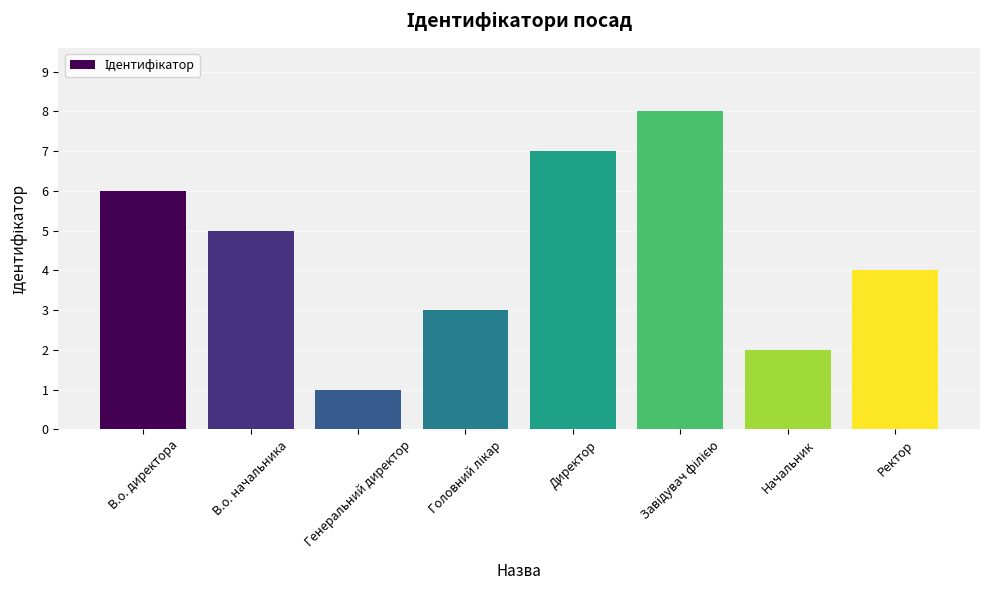

Reading right to left, extract all data points from this chart.

4	2	8	7	3	1	5	6